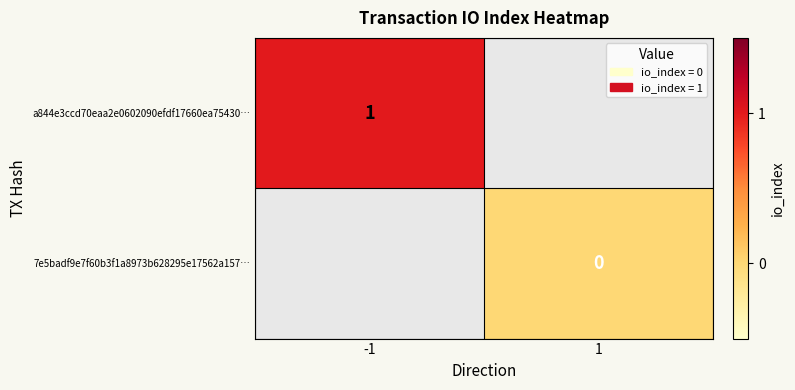

Is the value of a844e3ccd70eaa2e0602090efdf17660ea75430… at -1 greater than the value of 7e5badf9e7f60b3f1a8973b628295e17562a157… at 1?

Yes